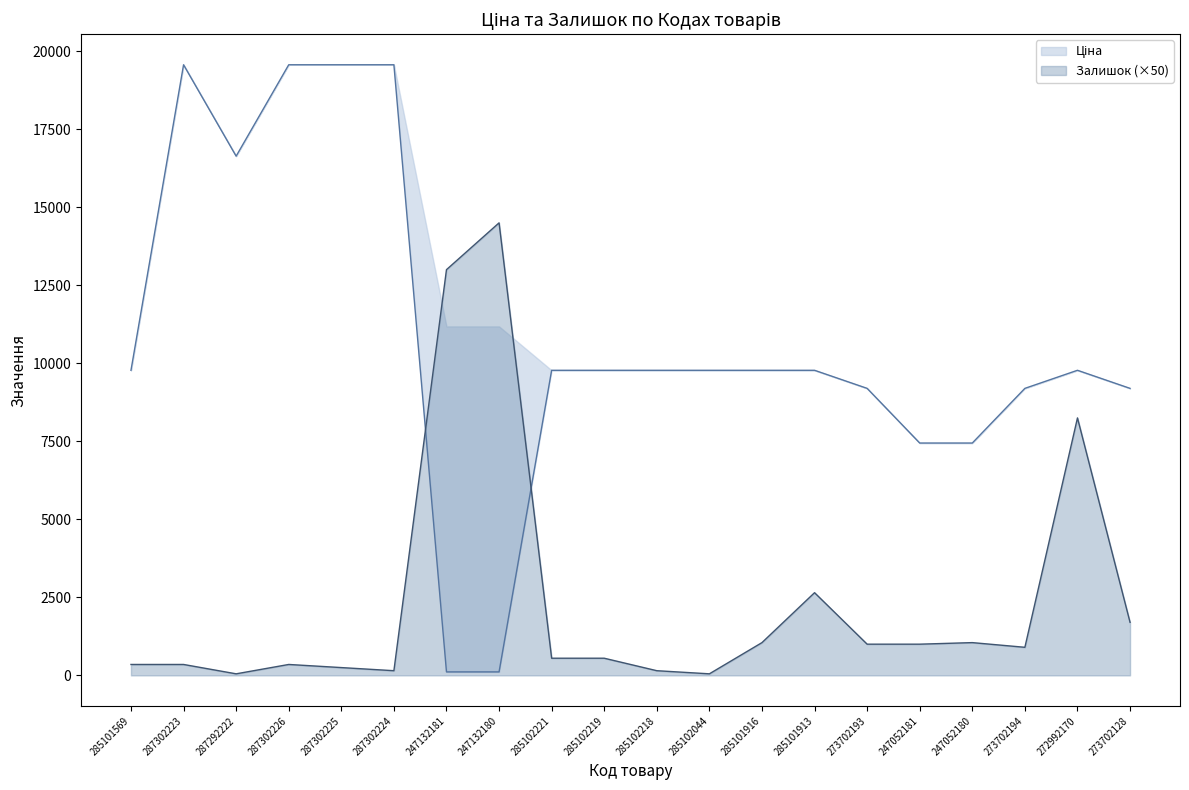

Reading right to left, extract all data points from this chart.

Ціна: 9196.3	9775.5	9196.3	7444.6	7444.6	9196.3	9775.5	9775.5	9775.5	9775.5	9775.5	9775.5	111.8	111.8	19564.9	19564.9	19564.9	16636.8	19564.9	9775.5
Залишок: 1700.0	8250.0	900.0	1050.0	1000.0	1000.0	2650.0	1050.0	50.0	150.0	550.0	550.0	14500.0	13000.0	150.0	250.0	350.0	50.0	350.0	350.0